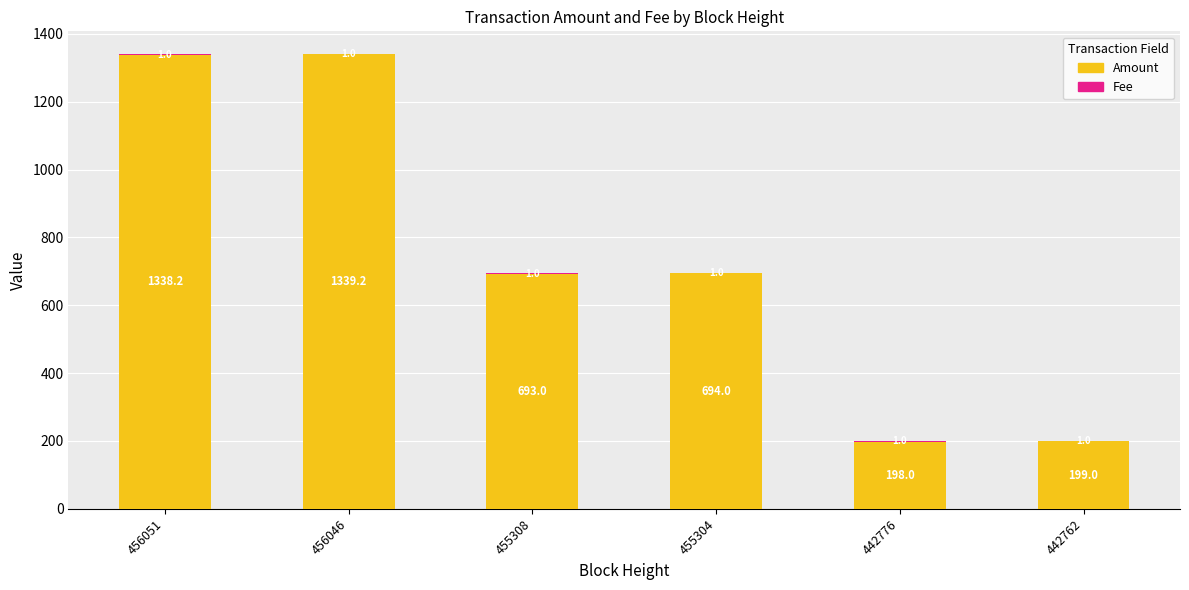

Where does the Amount series first go above 694?

456051